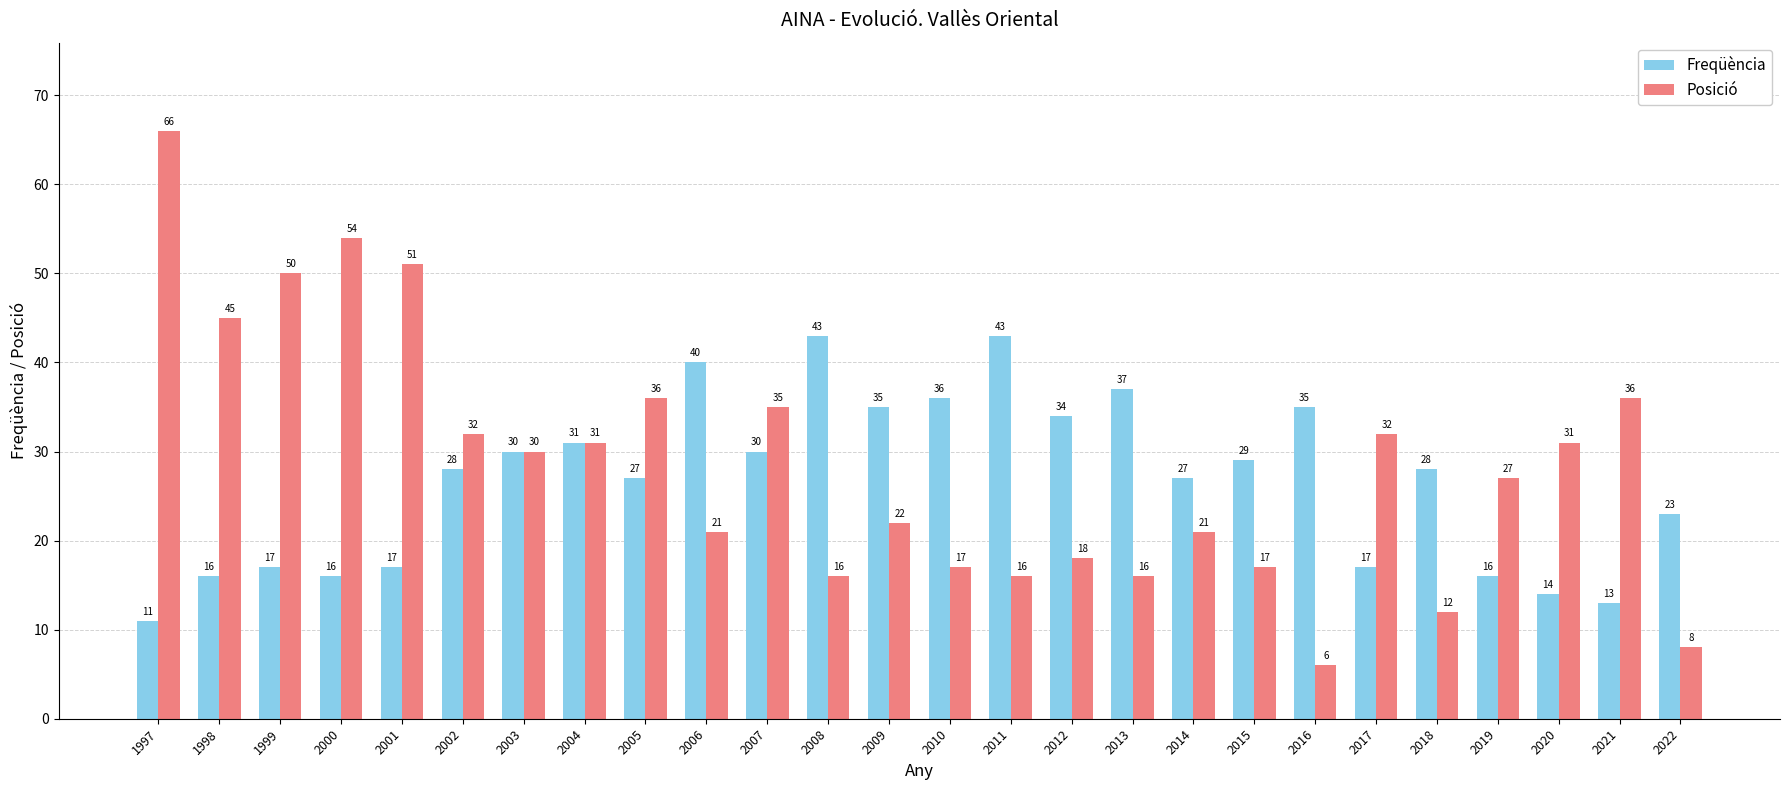

Rank the series by their average value, from highest to lowest.

Posició, Freqüència